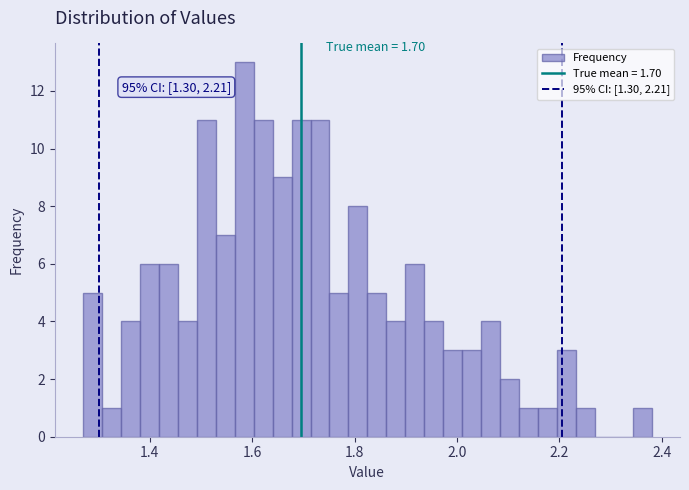

Read against the x-axis, roughly where is the centre of the tallest bar?

1.58